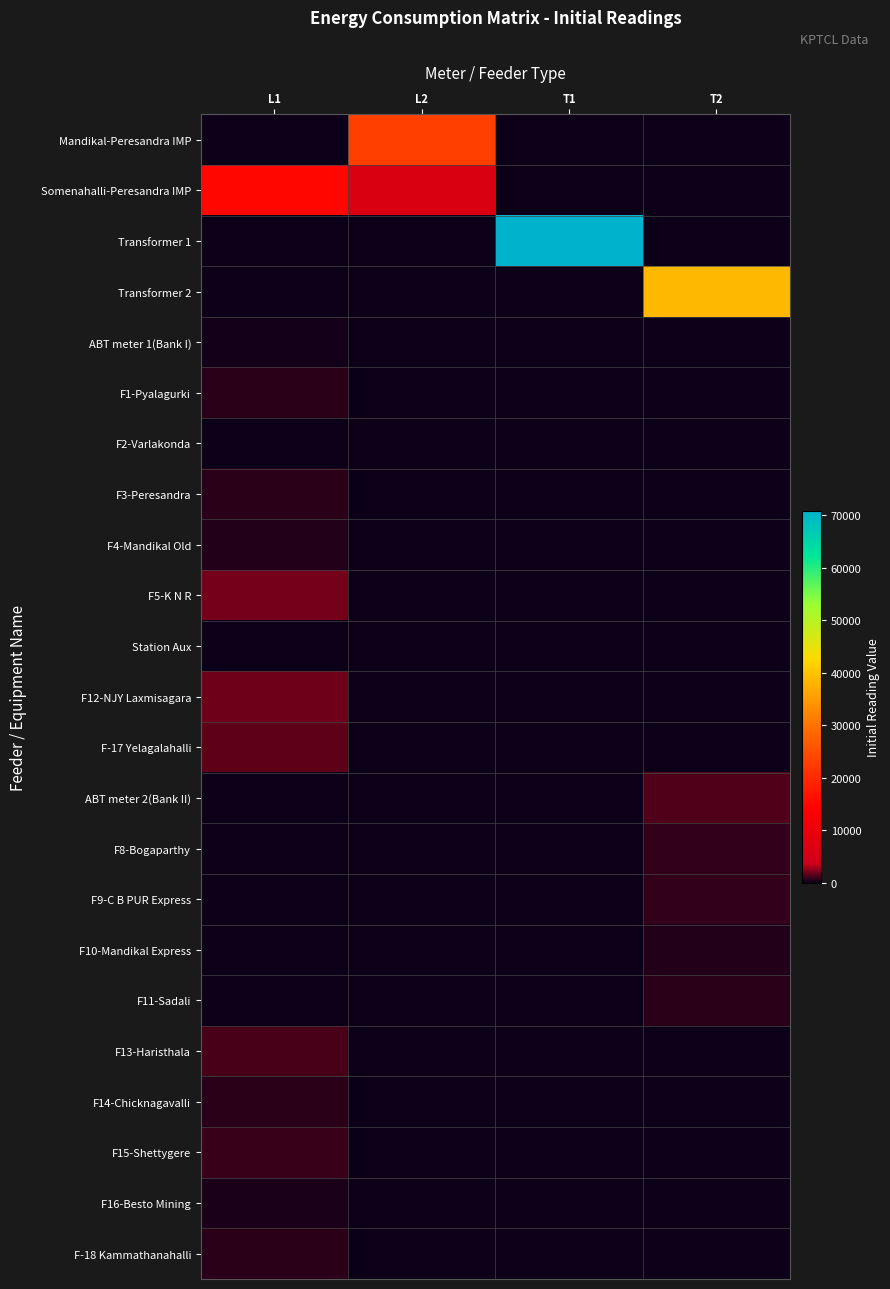

Rank the series by their maximum value, from lowest to highest.

Station Aux, F2-Varlakonda, ABT meter 1(Bank I), F16-Besto Mining, F4-Mandikal Old, F10-Mandikal Express, F3-Peresandra, F14-Chicknagavalli, F11-Sadali, F-18 Kammathanahalli, F1-Pyalagurki, F9-C B PUR Express, F8-Bogaparthy, F15-Shettygere, F13-Haristhala, ABT meter 2(Bank II), F-17 Yelagalahalli, F12-NJY Laxmisagara, F5-K N R, Somenahalli-Peresandra IMP, Mandikal-Peresandra IMP, Transformer 2, Transformer 1